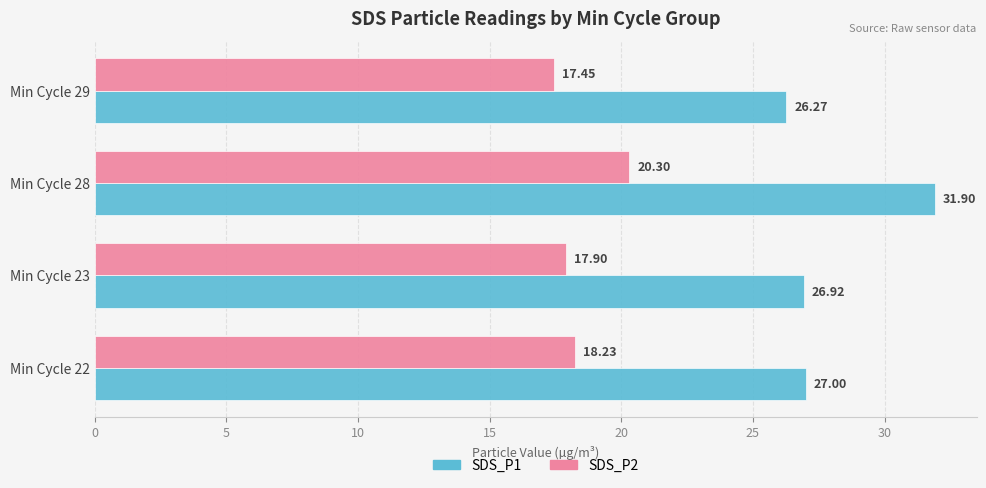

List the series in order of their peak value, highest first.

SDS_P1, SDS_P2